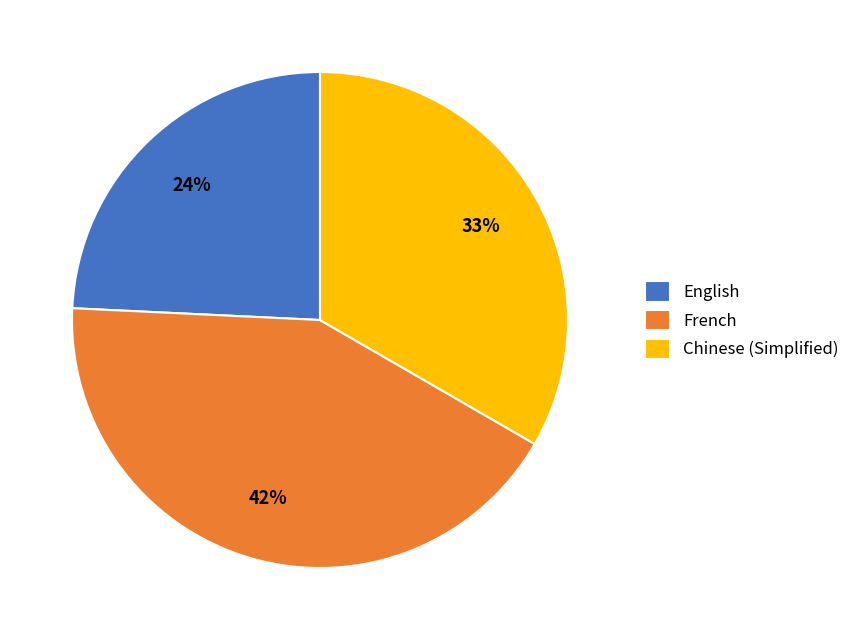

What is the smallest slice in the pie chart?

English